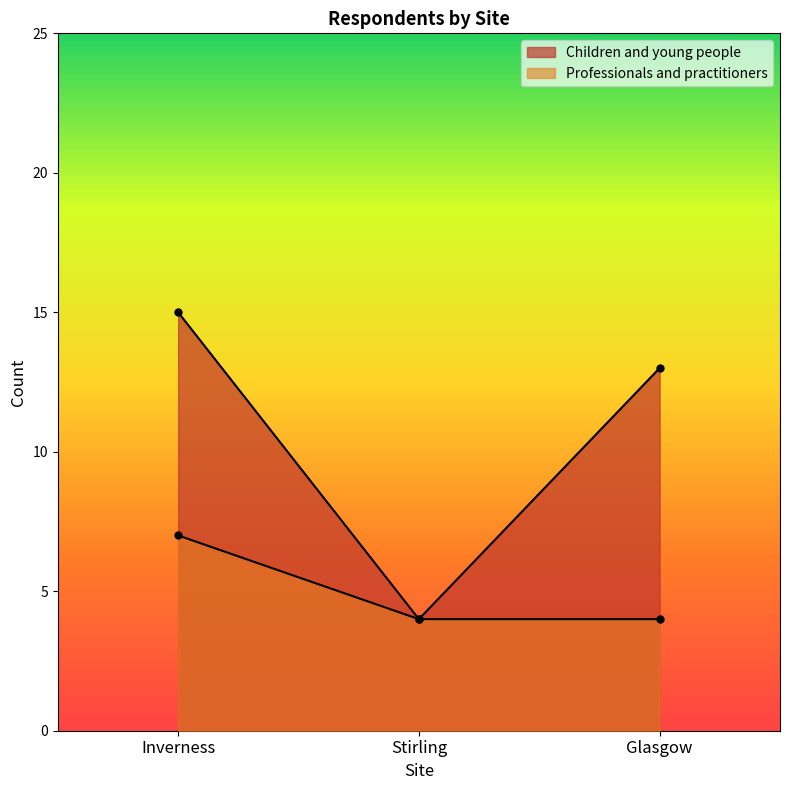

List the series in order of their peak value, highest first.

Children and young people, Professionals and practitioners